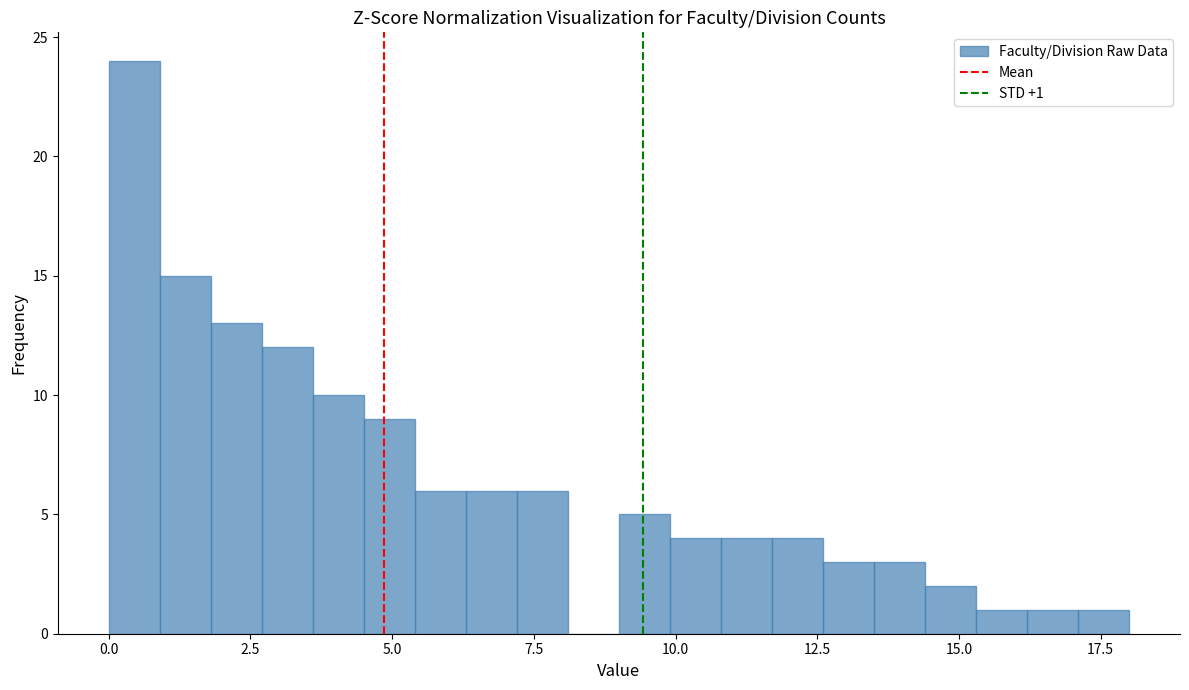

Around what value on the x-axis is the tallest bar? Give the approximate position of its centre, as read against the axis.

0.5